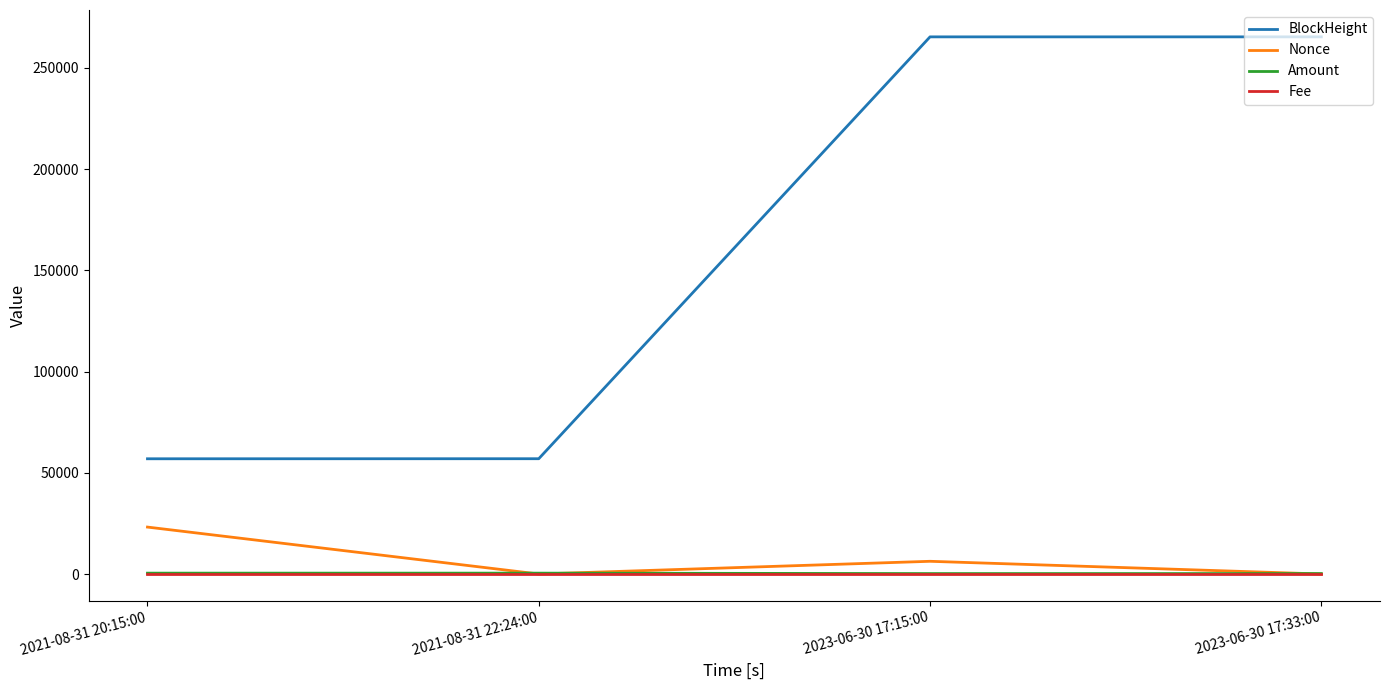

What is the maximum value for BlockHeight?

265288.0